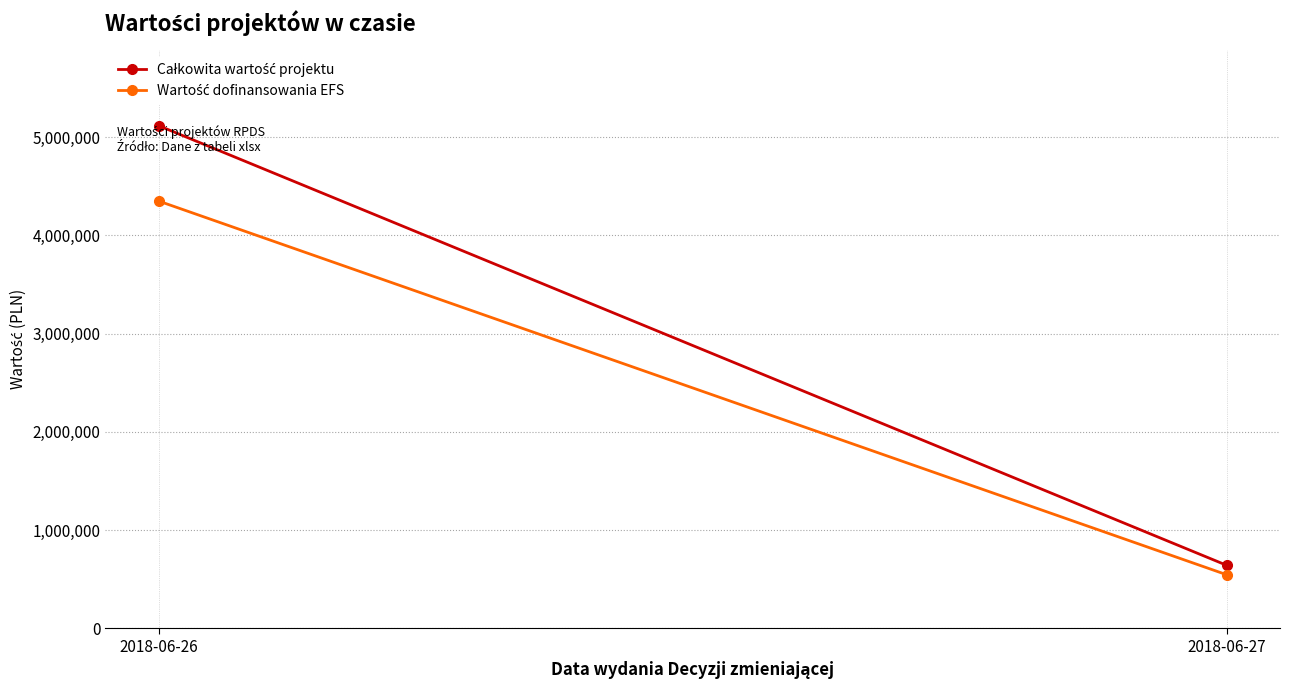

List the series in order of their overall mean, highest first.

Całkowita wartość projektu, Wartość dofinansowania EFS